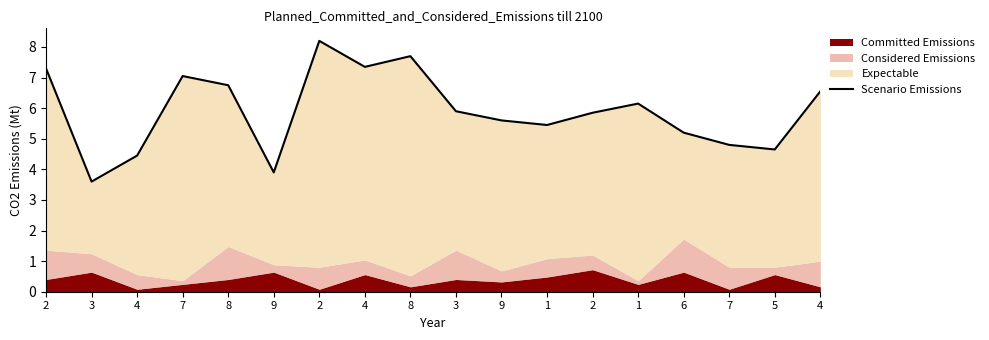

Does the chart display data point markers on the line(s)?

No